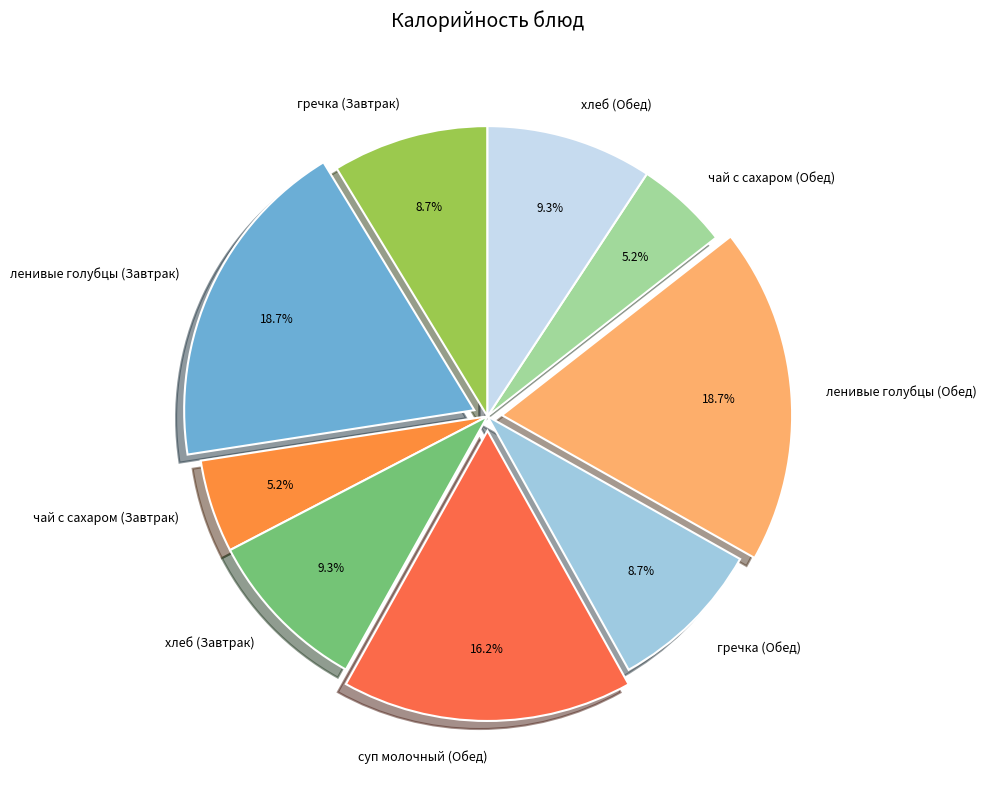

To the nearest percent, what is the combined percentage of чай с сахаром (Обед) and гречка (Завтрак)?

14%